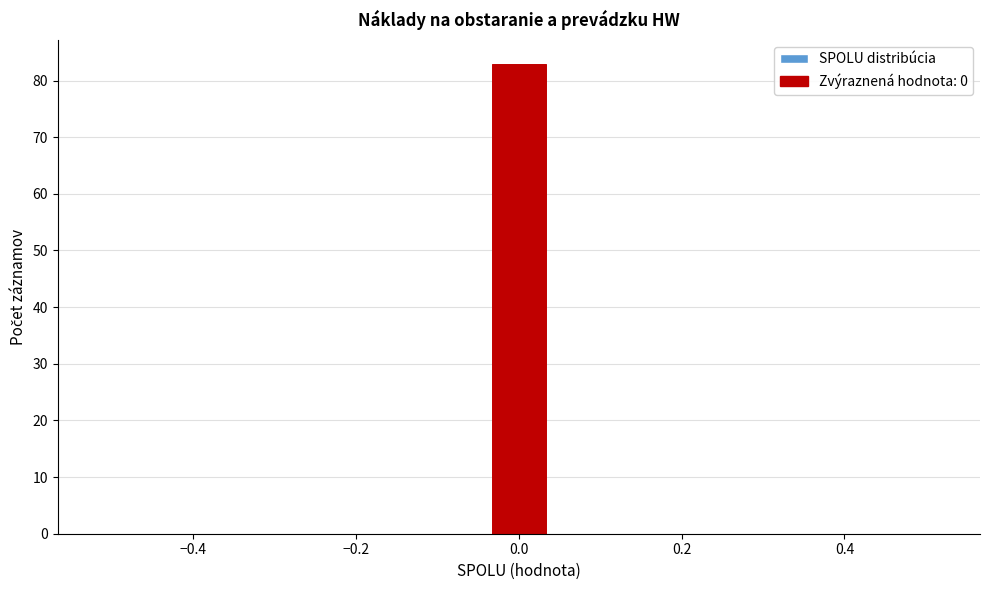

Around what value on the x-axis is the tallest bar? Give the approximate position of its centre, as read against the axis.

0.00